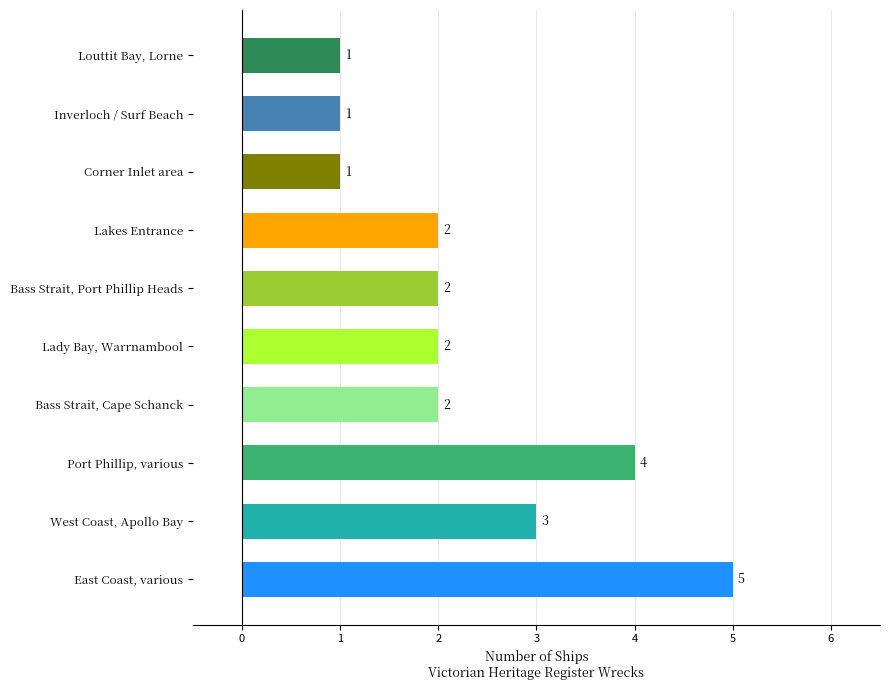

Which has a higher value, Louttit Bay, Lorne or Lady Bay, Warrnambool?

Lady Bay, Warrnambool